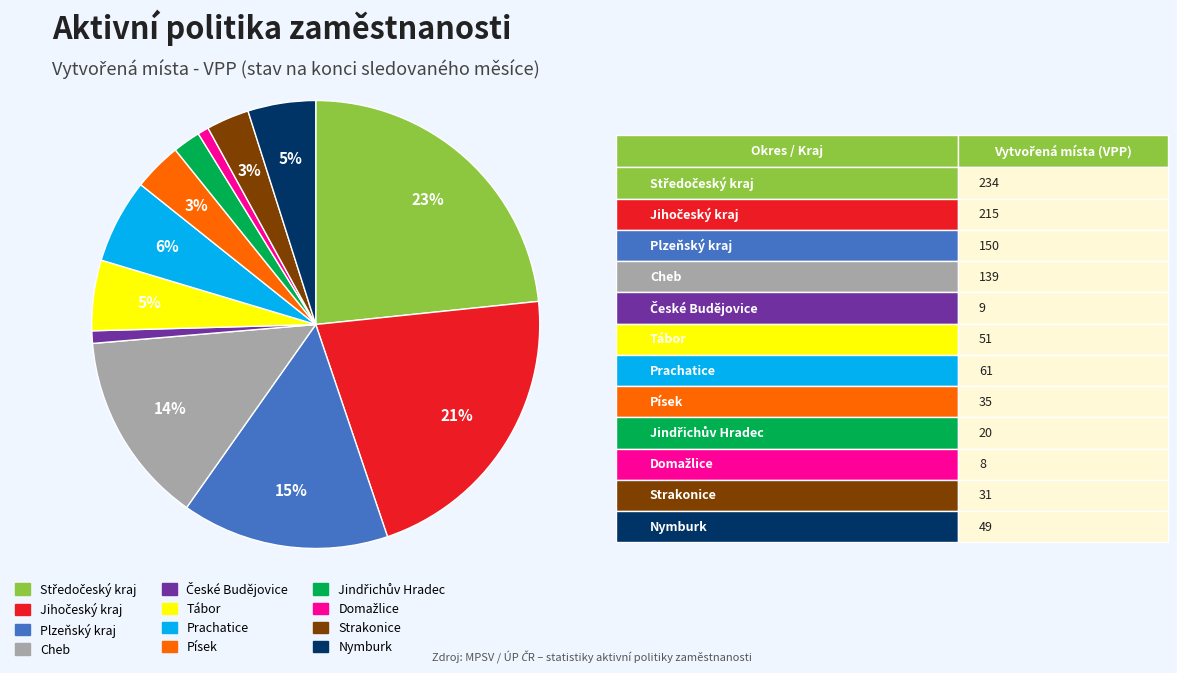

What percentage is the Písek slice, to the nearest percent?

3%